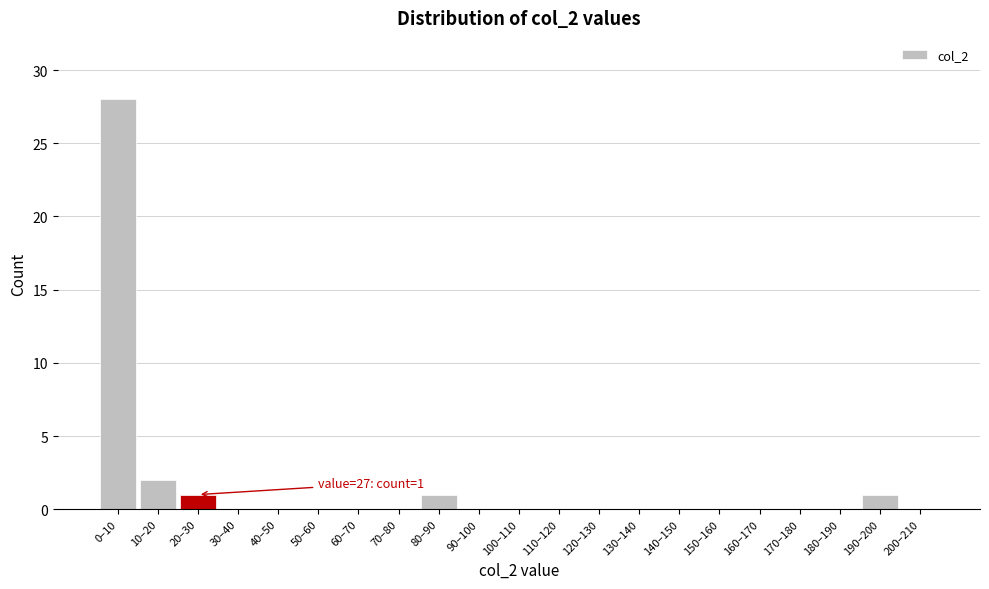

Reading left to right, extract all data points from this chart.

0–10=28	10–20=2	20–30=1	30–40=0	40–50=0	50–60=0	60–70=0	70–80=0	80–90=1	90–100=0	100–110=0	110–120=0	120–130=0	130–140=0	140–150=0	150–160=0	160–170=0	170–180=0	180–190=0	190–200=1	200–210=0